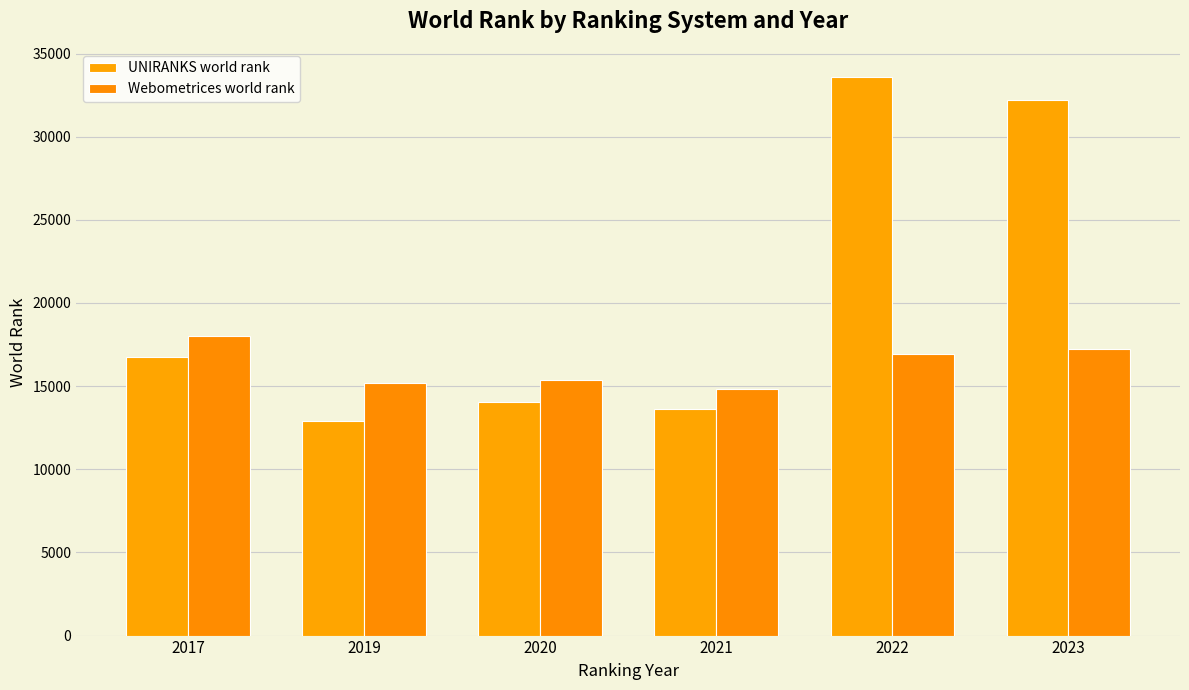

At which category does the chart reach its minimum across all series?

2019